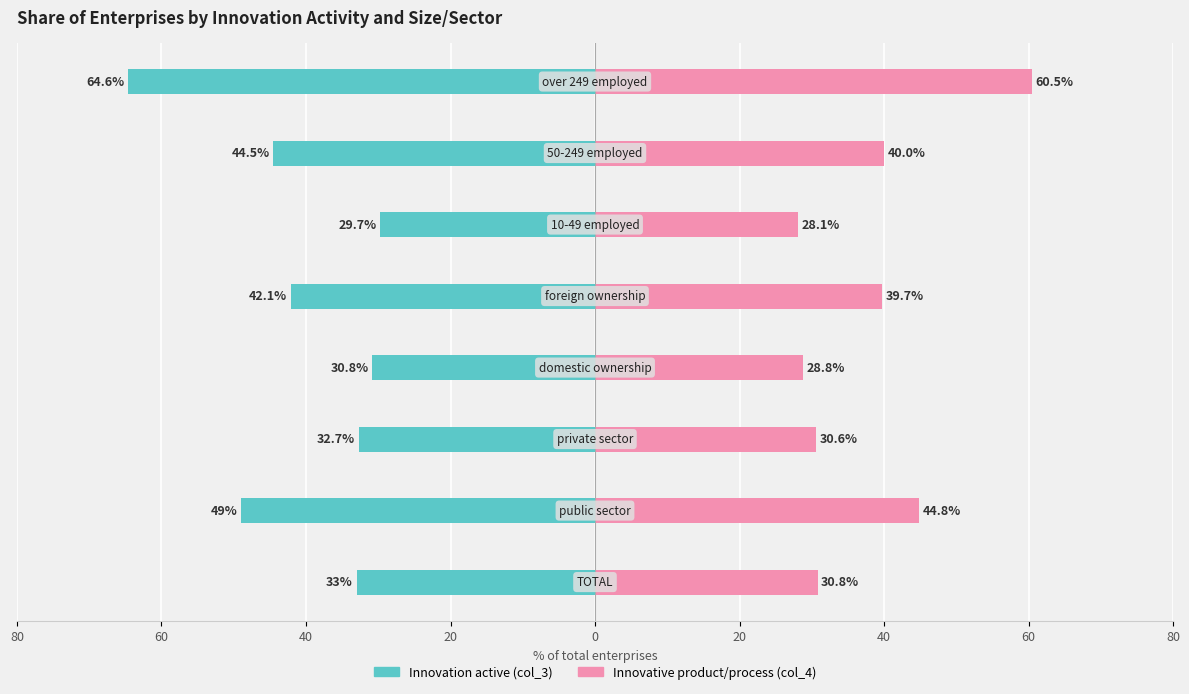

What is the smallest value displayed?

-64.6